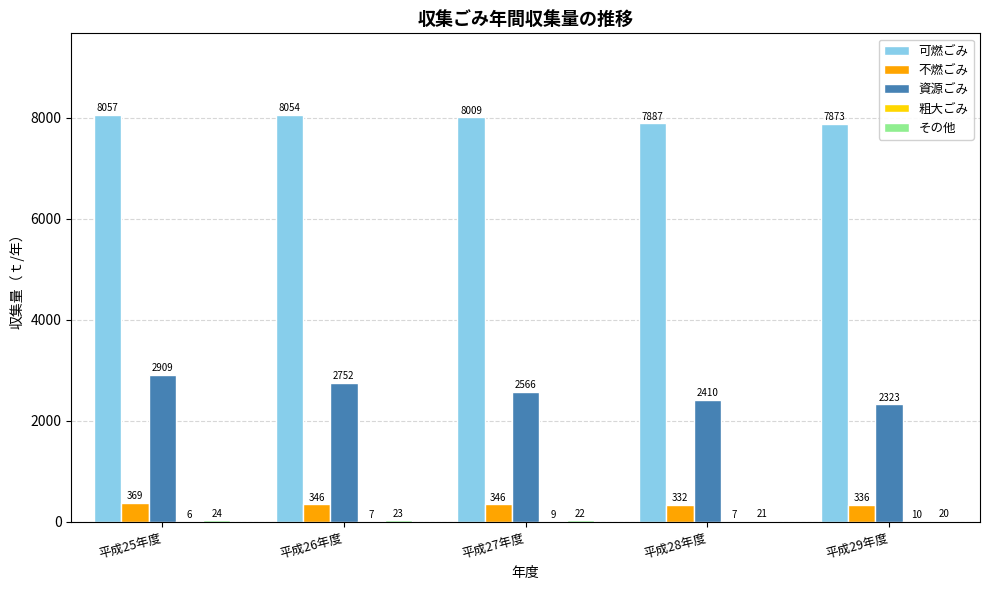

What is the maximum value shown in the chart?

8057